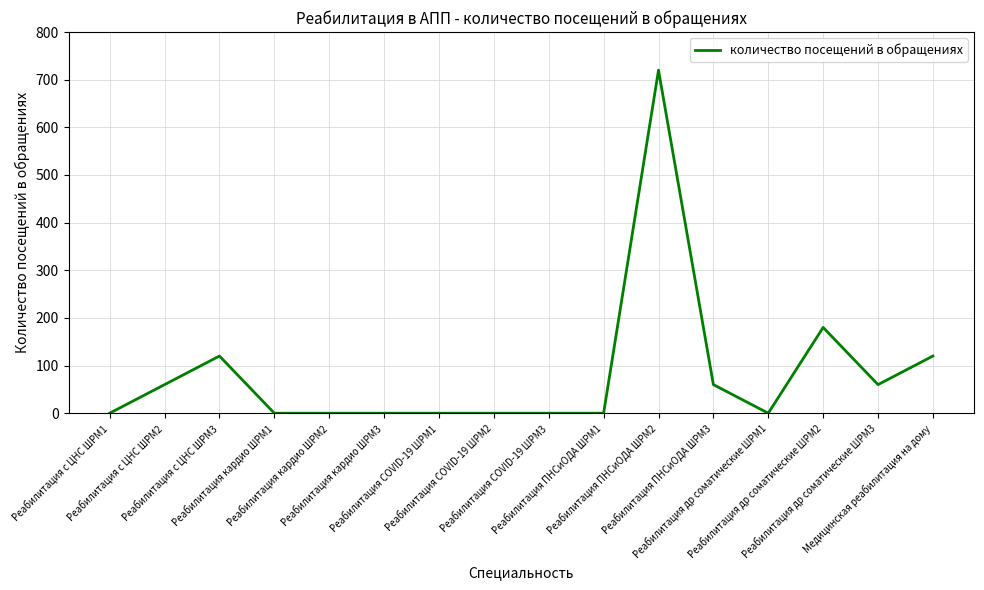

Is this an area chart (filled region under the line)?

No